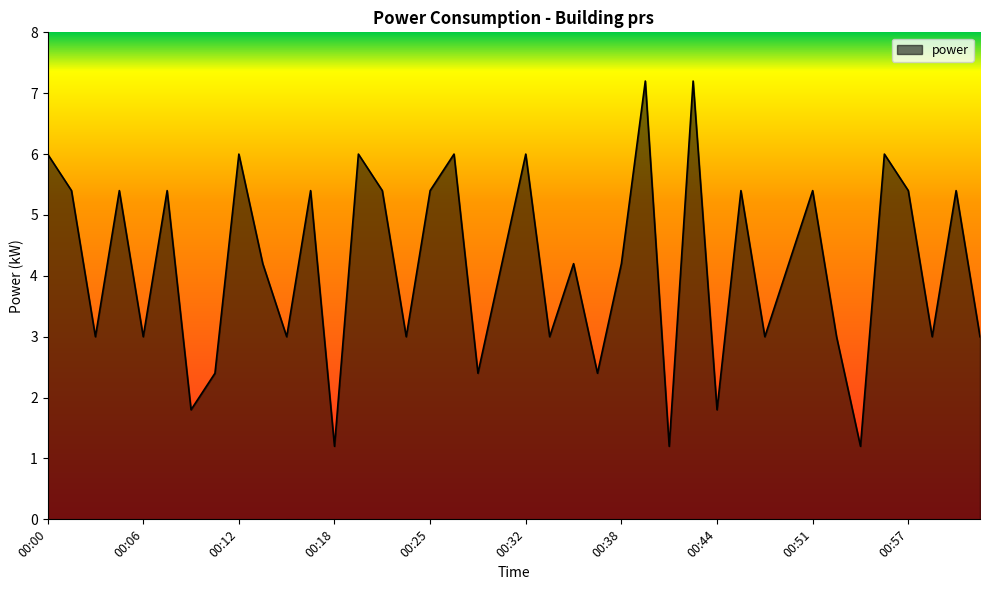

What is the maximum value shown in the chart?

7.2